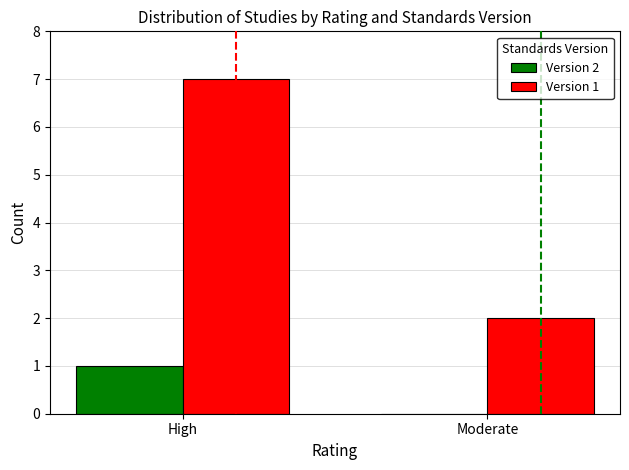

Which series has the largest total across all categories?

Version 1